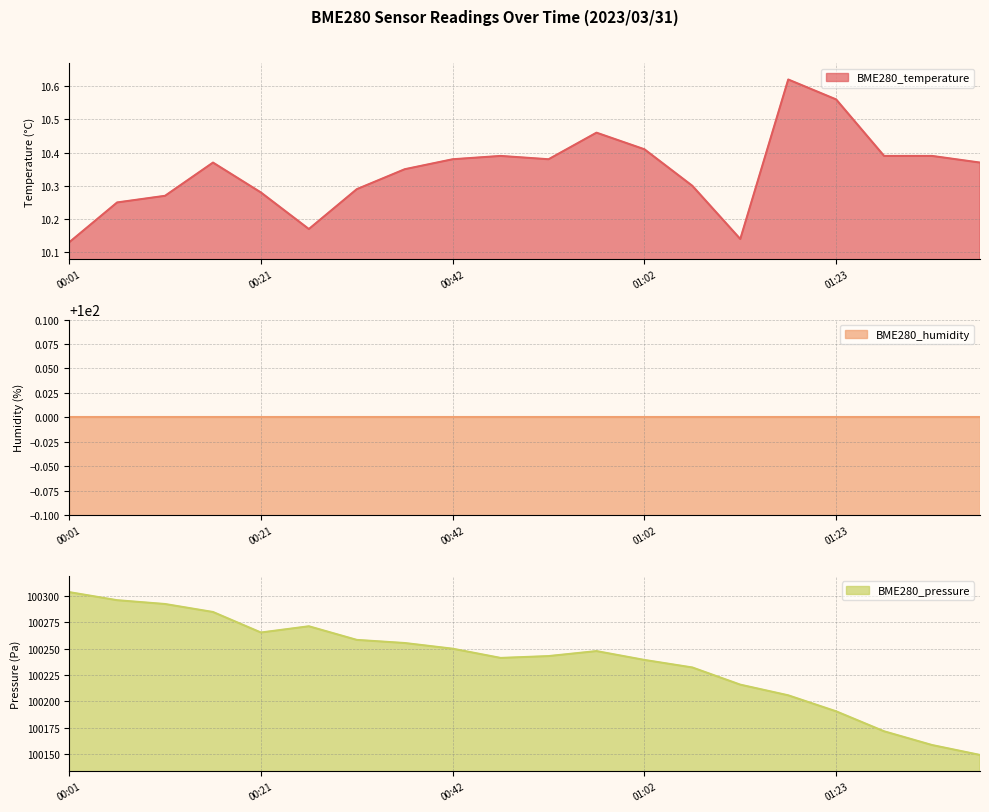

What is the minimum value for BME280_pressure?

100148.9